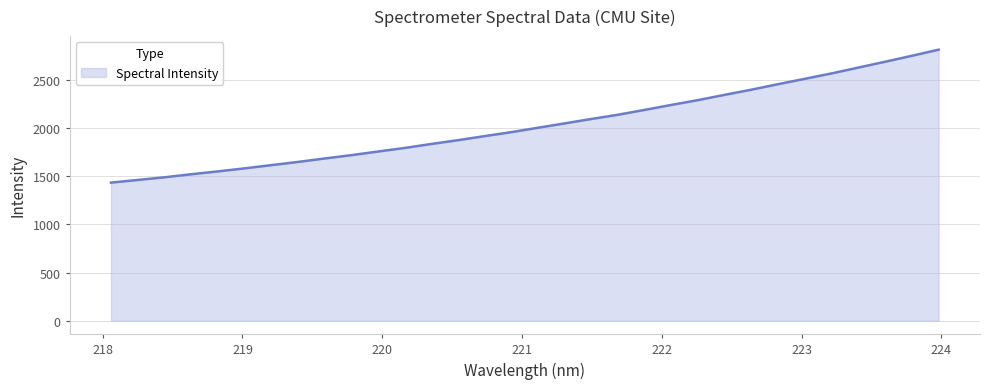

What is the minimum value shown in the chart?

1433.7